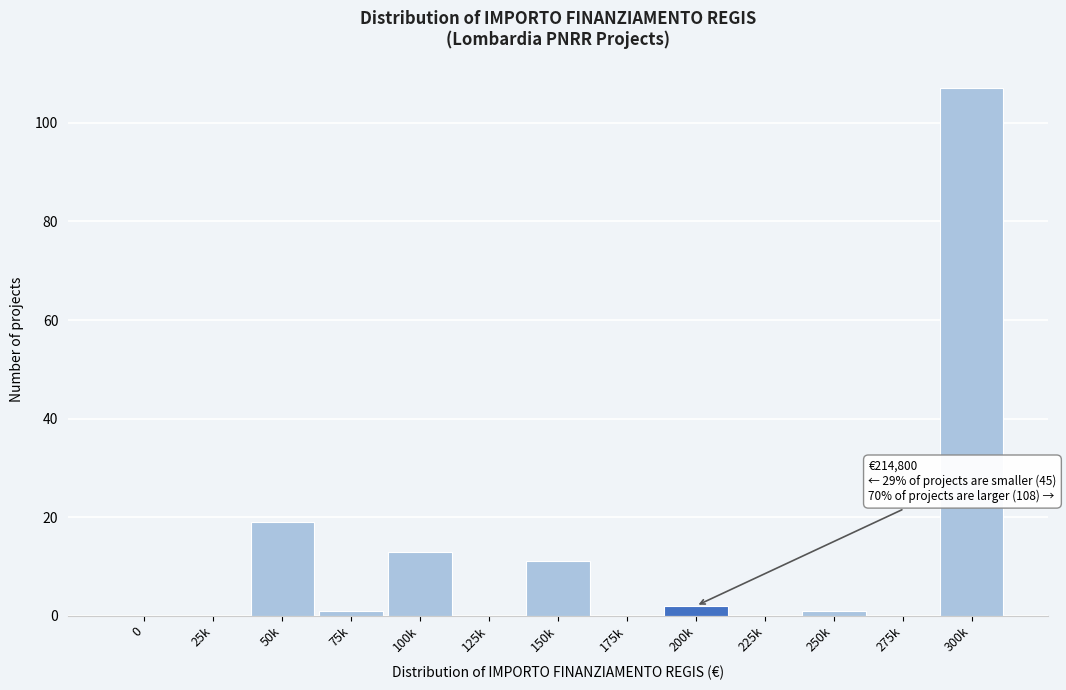

What is the greatest value displayed?

107